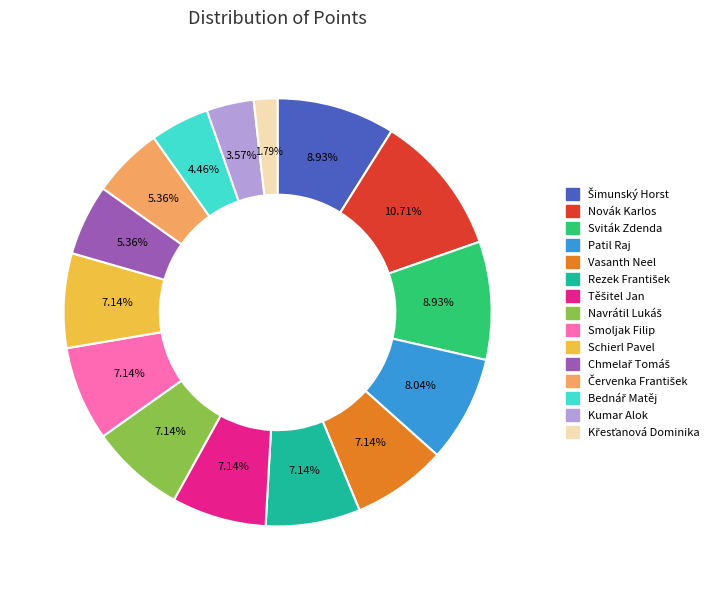

Does any single category account for the majority?

No